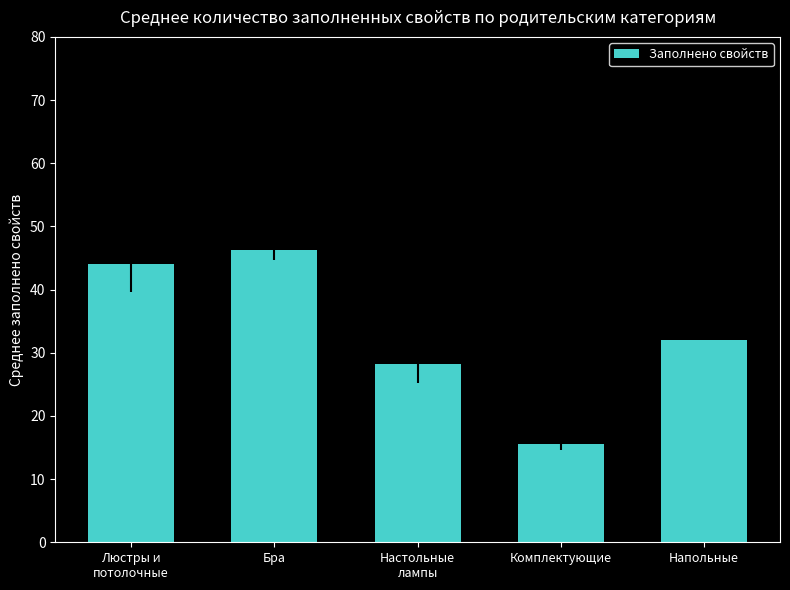

Between Люстры и
потолочные and Настольные
лампы, which is larger?

Люстры и
потолочные